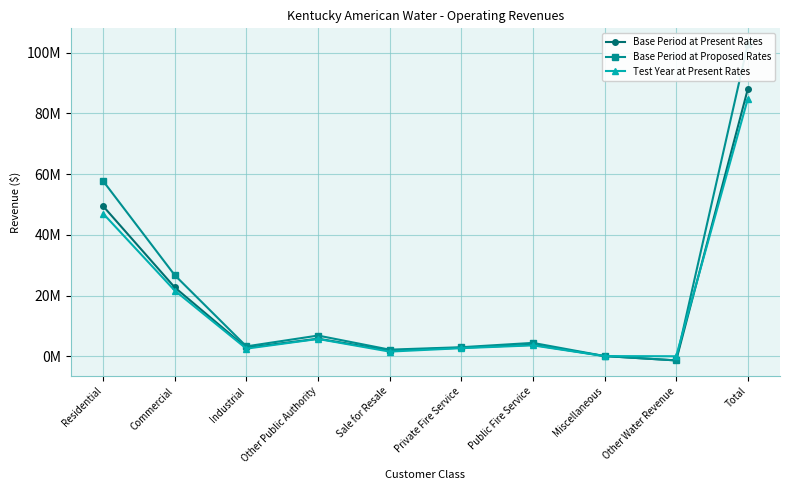

Is it true that Base Period at Proposed Rates equals 3258199 at Industrial?

True